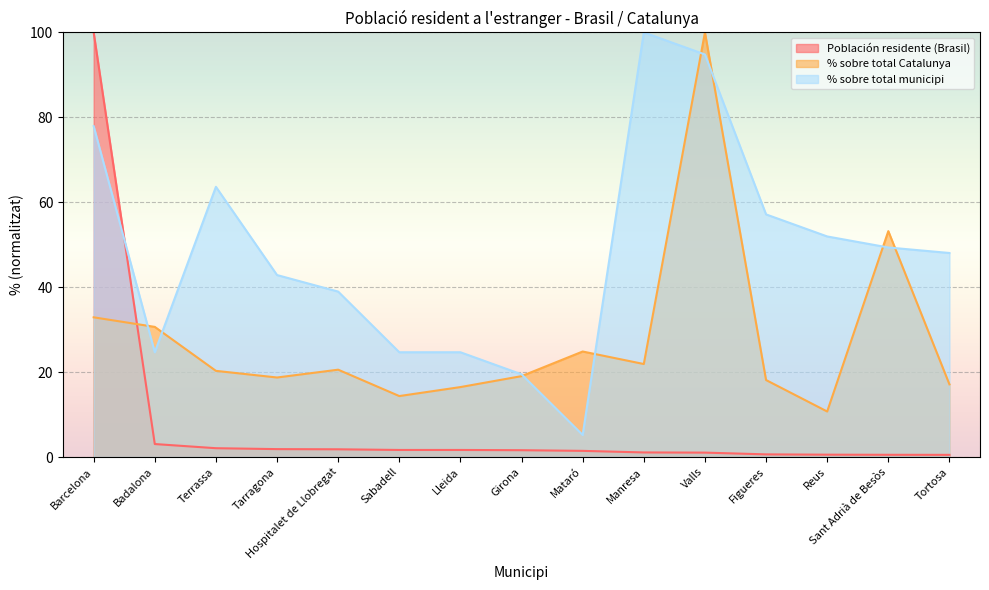

What is the label of the 7th point from the left?

Lleida